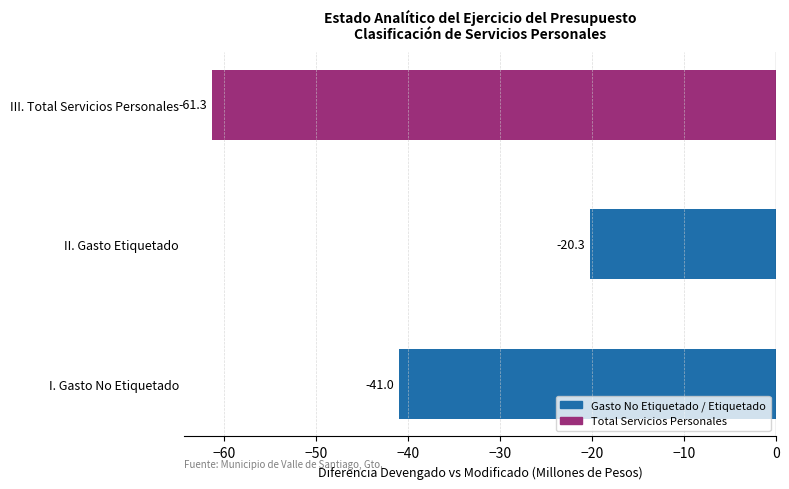

Are the bars horizontal?

Yes